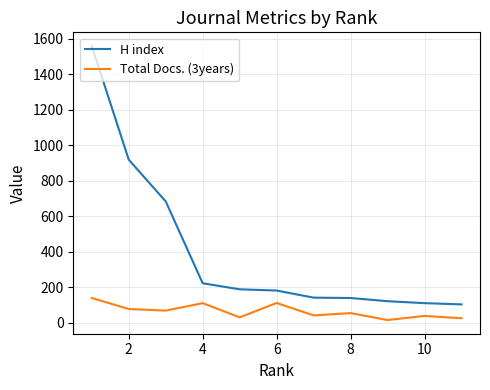

Is this an area chart (filled region under the line)?

No